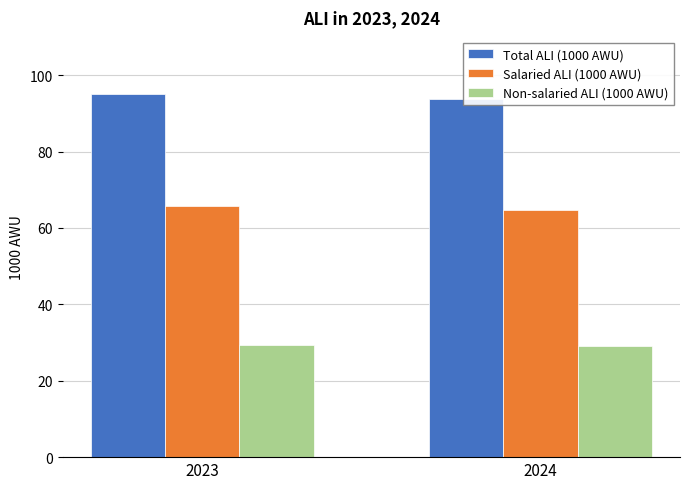

What is the difference between the Salaried ALI (1000 AWU) values at 2023 and 2024?

1.0